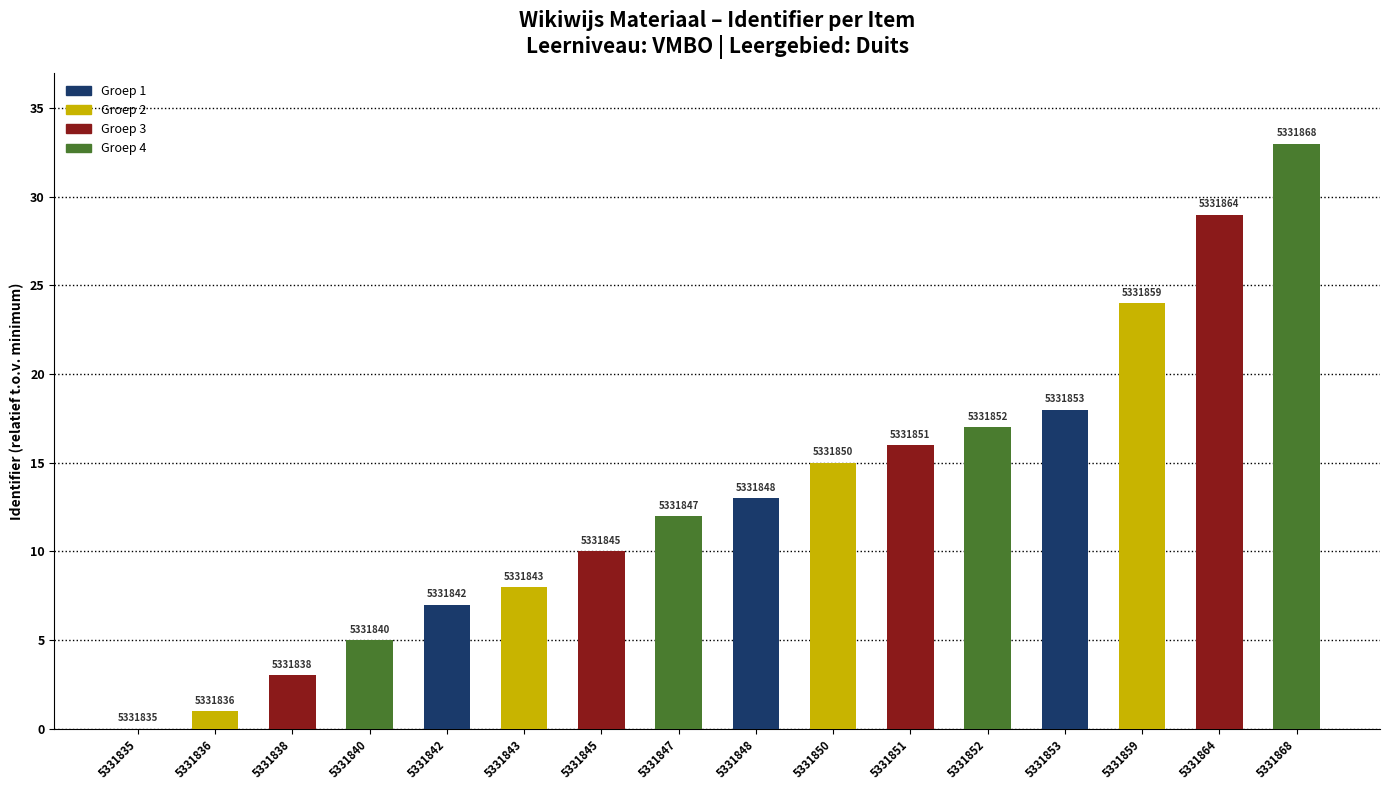

Rank the categories by value from lowest to highest.

5331835, 5331836, 5331838, 5331840, 5331842, 5331843, 5331845, 5331847, 5331848, 5331850, 5331851, 5331852, 5331853, 5331859, 5331864, 5331868